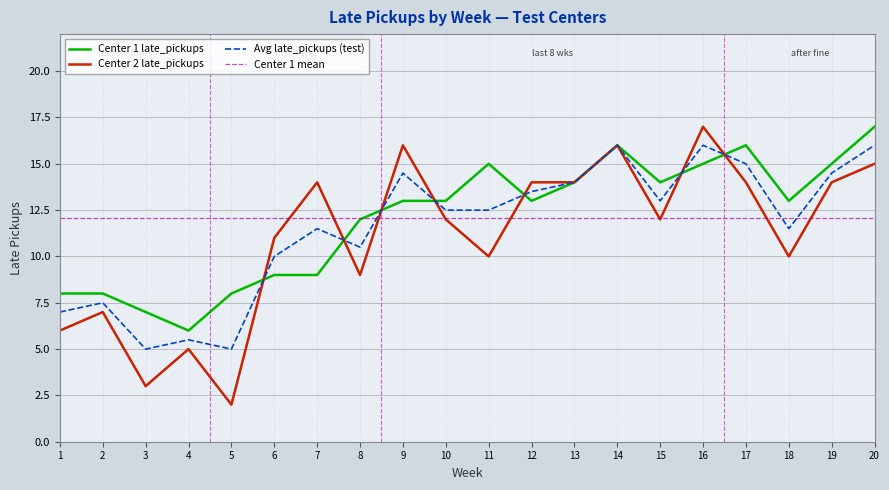

Reading left to right, what are all the values shown in this chart?

1=8	2=8	3=7	4=6	5=8	6=9	7=9	8=12	9=13	10=13	11=15	12=13	13=14	14=16	15=14	16=15	17=16	18=13	19=15	20=17